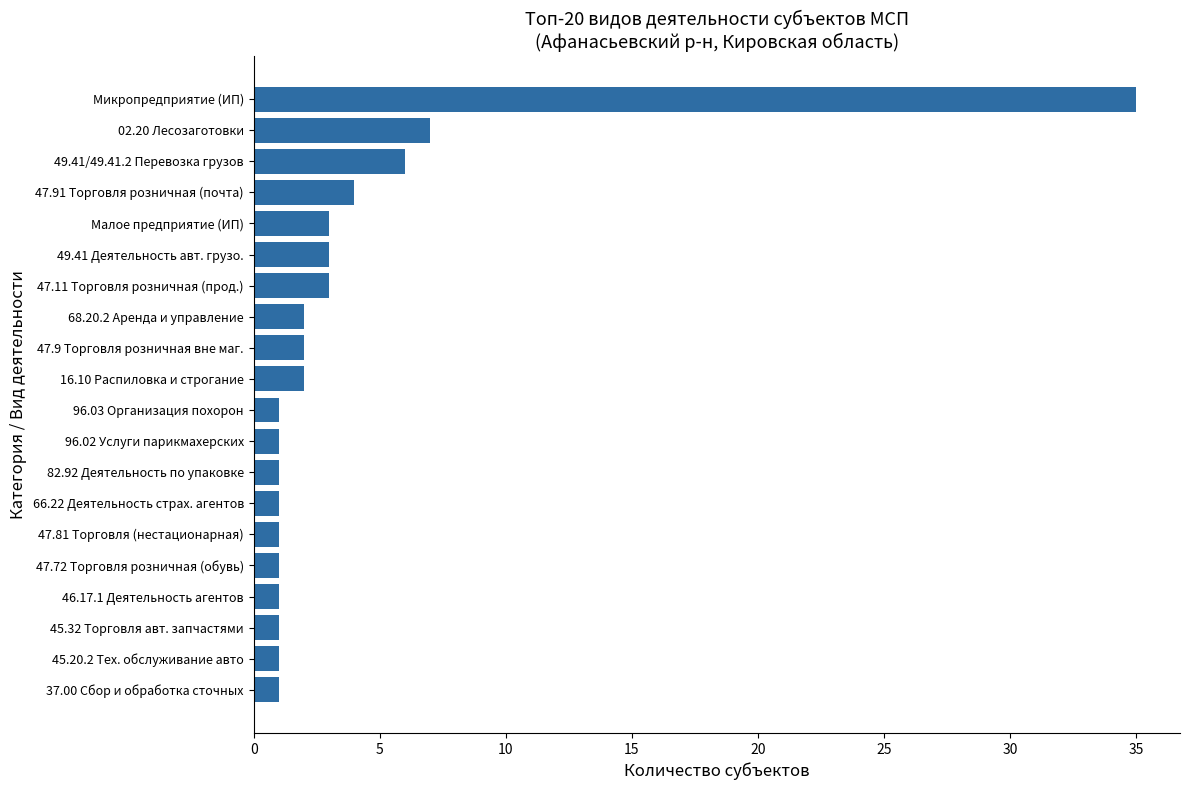

Where is the data nearest to the value 18?

02.20 Лесозаготовки